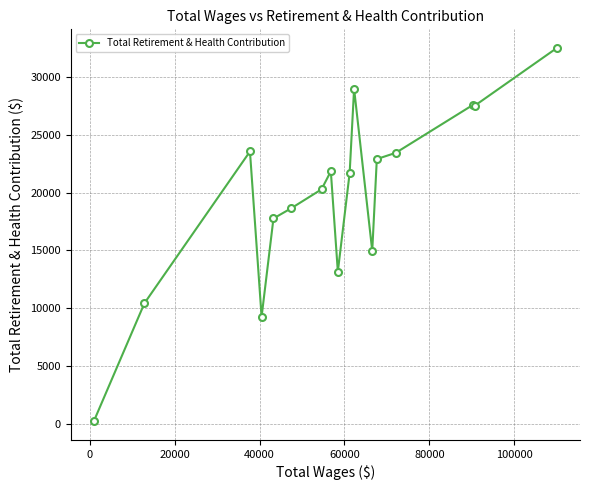

True or false: there are more than 0 points higher than both neighbors.

True